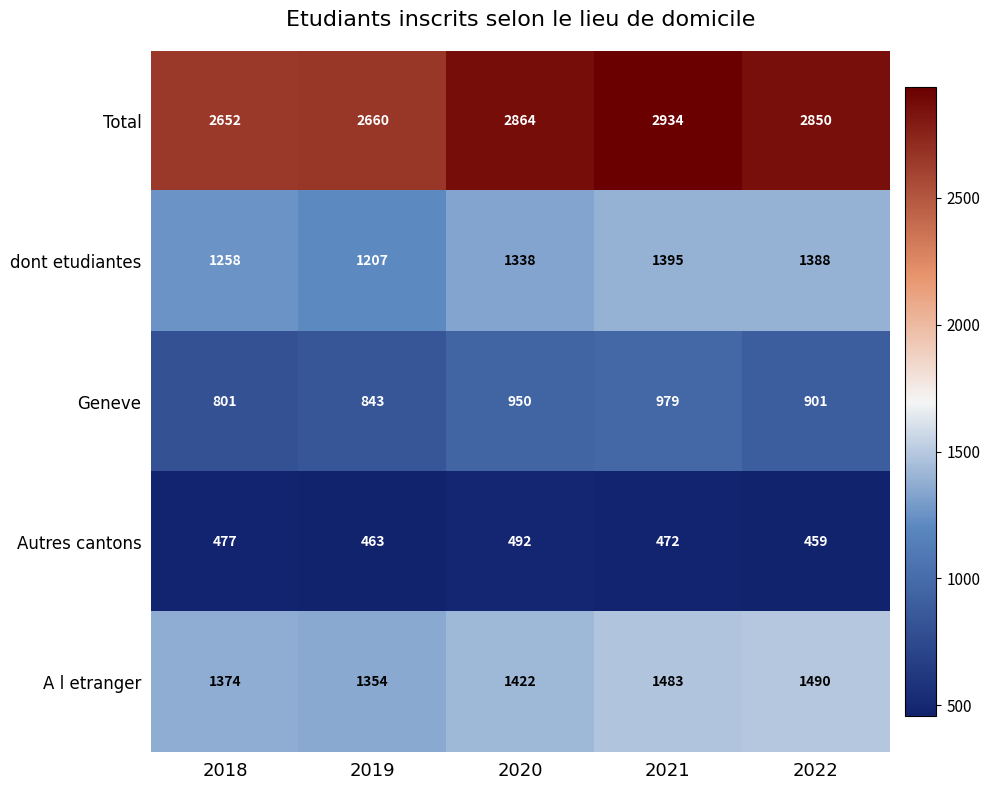

At which category does the chart reach its minimum across all series?

2022